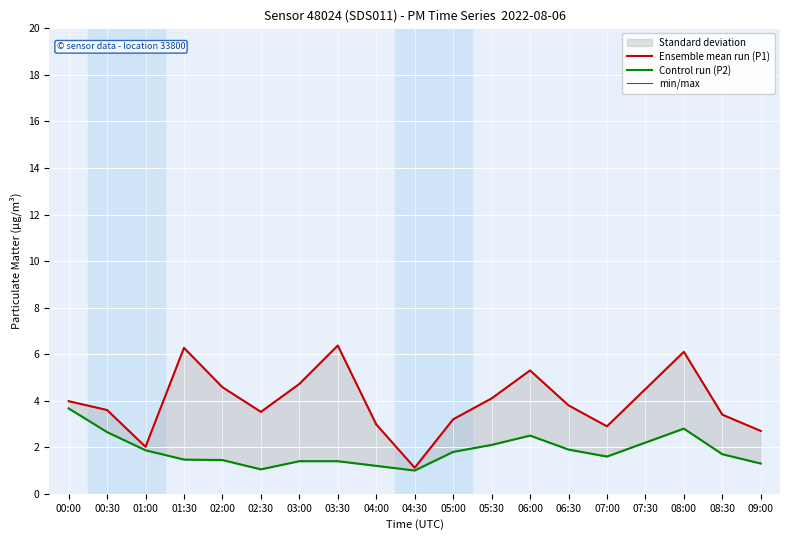

What is the value of the Ensemble mean run (P1) point at the 7th from the left?

4.7